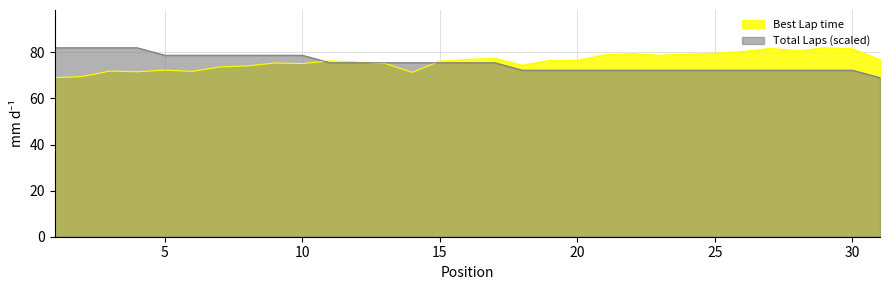

Reading left to right, extract all data points from this chart.

Total Laps: 1=82.0	2=82.0	3=82.0	4=82.0	5=78.7	6=78.7	7=78.7	8=78.7	9=78.7	10=78.7	11=75.5	12=75.5	13=75.5	14=75.5	15=75.5	16=75.5	17=75.5	18=72.2	19=72.2	20=72.2	21=72.2	22=72.2	23=72.2	24=72.2	25=72.2	26=72.2	27=72.2	28=72.2	29=72.2	30=72.2	31=69.0
Best Lap time: 1=69.0	2=69.5	3=71.8	4=71.6	5=72.3	6=71.7	7=73.7	8=74.1	9=75.4	10=75.1	11=76.3	12=75.8	13=75.2	14=71.3	15=76.2	16=76.9	17=77.3	18=74.4	19=76.5	20=76.5	21=78.9	22=79.4	23=78.7	24=79.2	25=79.5	26=80.3	27=81.7	28=80.7	29=82.0	30=81.5	31=76.8